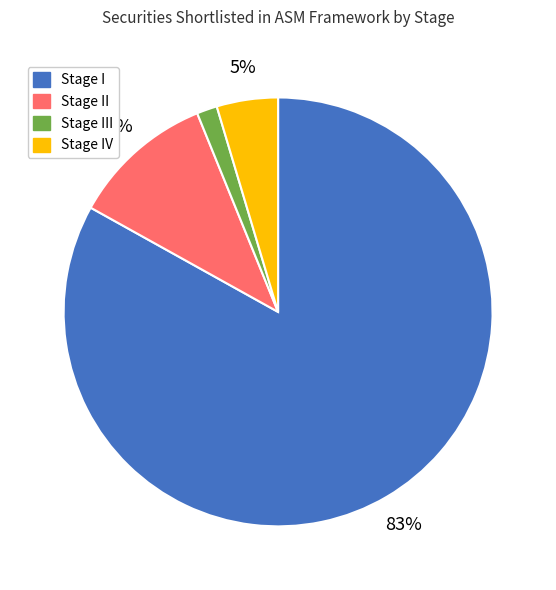

Is there any slice that represents more than half of the pie?

Yes